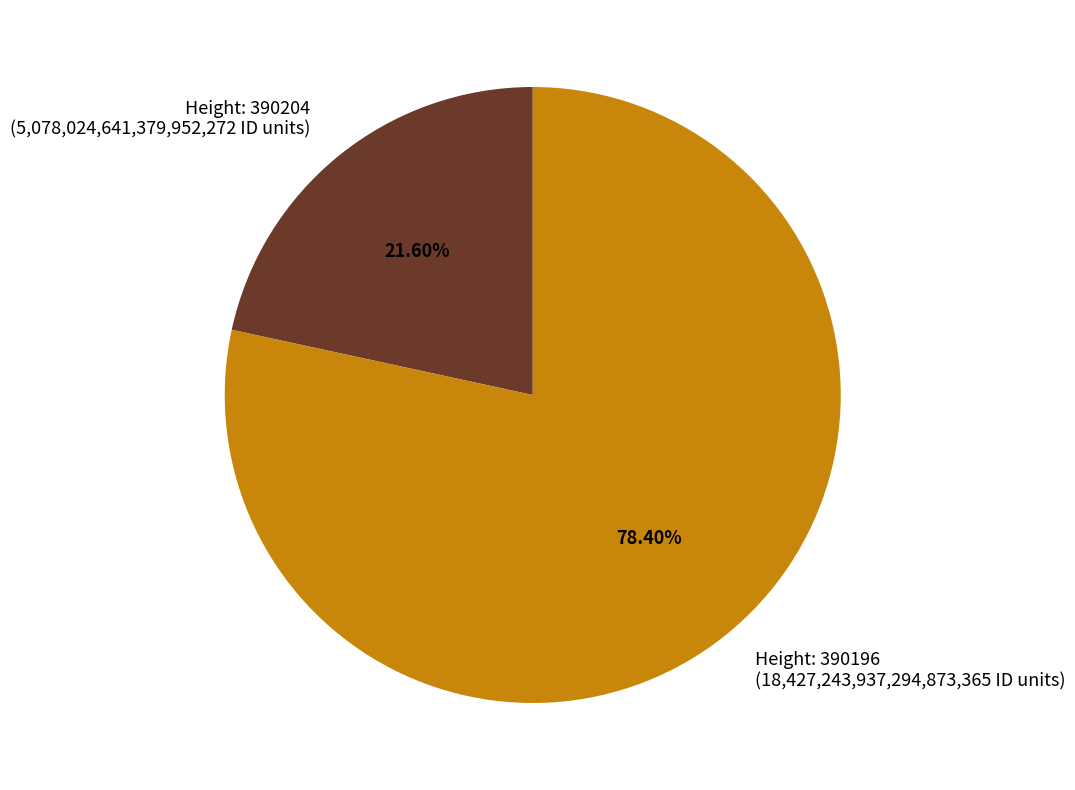

What is the ratio of the value at Height: 390204 (5,078,024,641,379,952,272 ID units) to the value at Height: 390196 (18,427,243,937,294,873,365 ID units)?

0.3